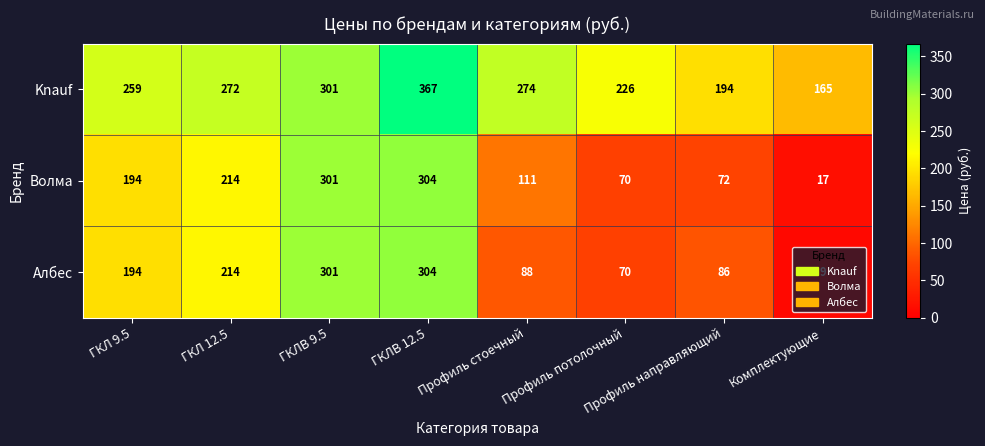

What is the lowest value of the Knauf series?

165